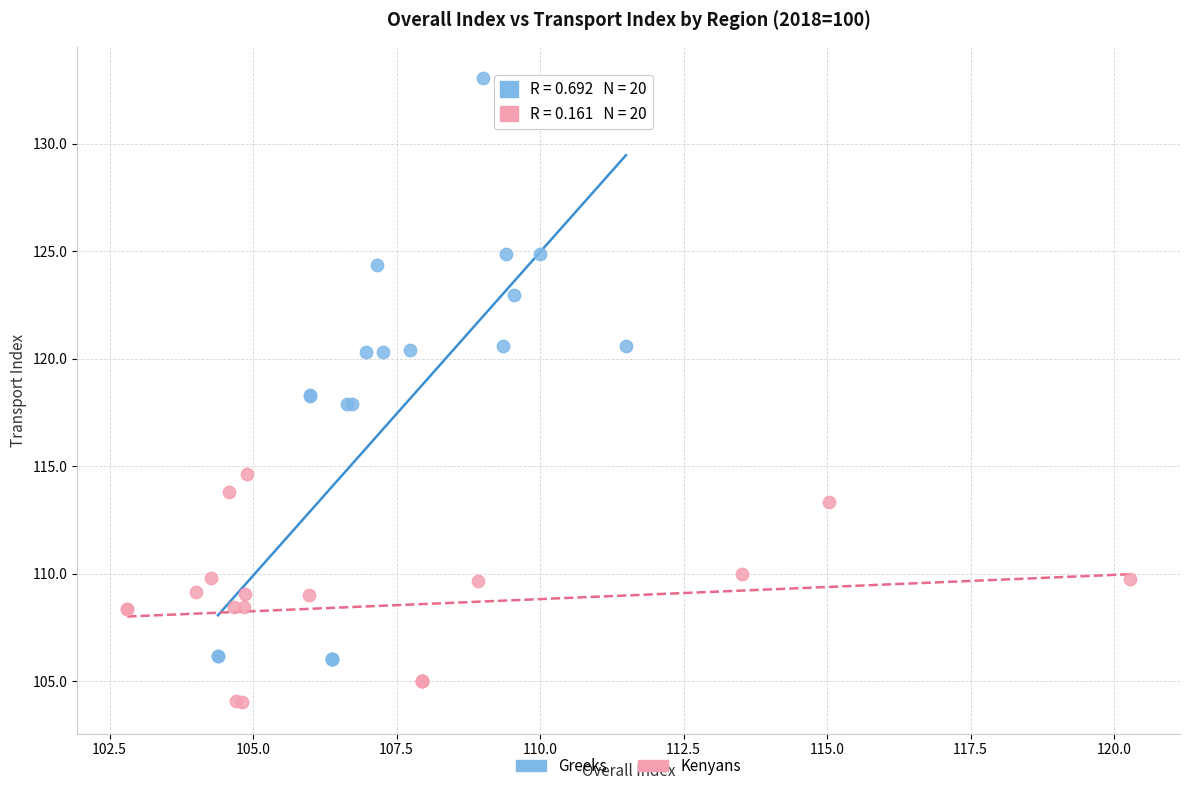

What are all the series names shown in the legend?

Greeks, Kenyans